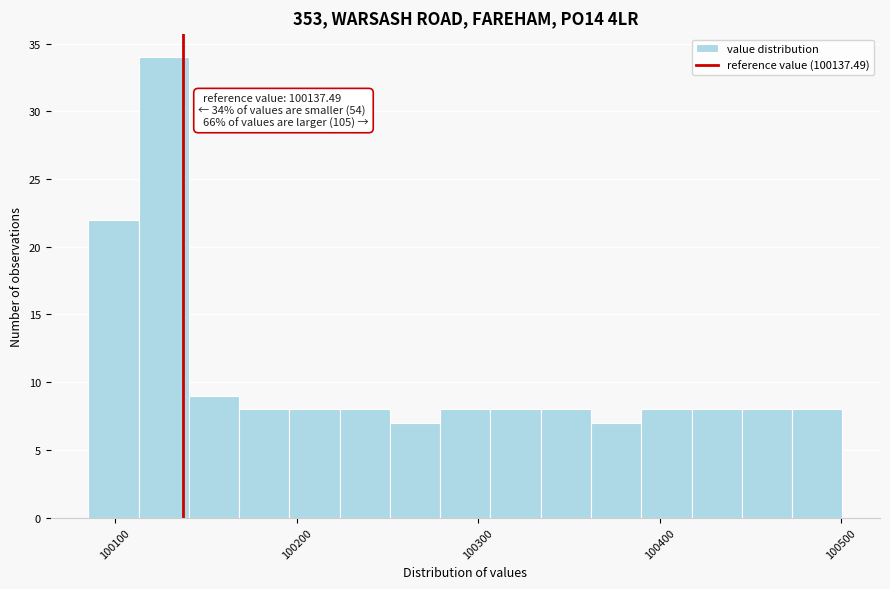

Read against the x-axis, roughly where is the centre of the tallest bar?

100130